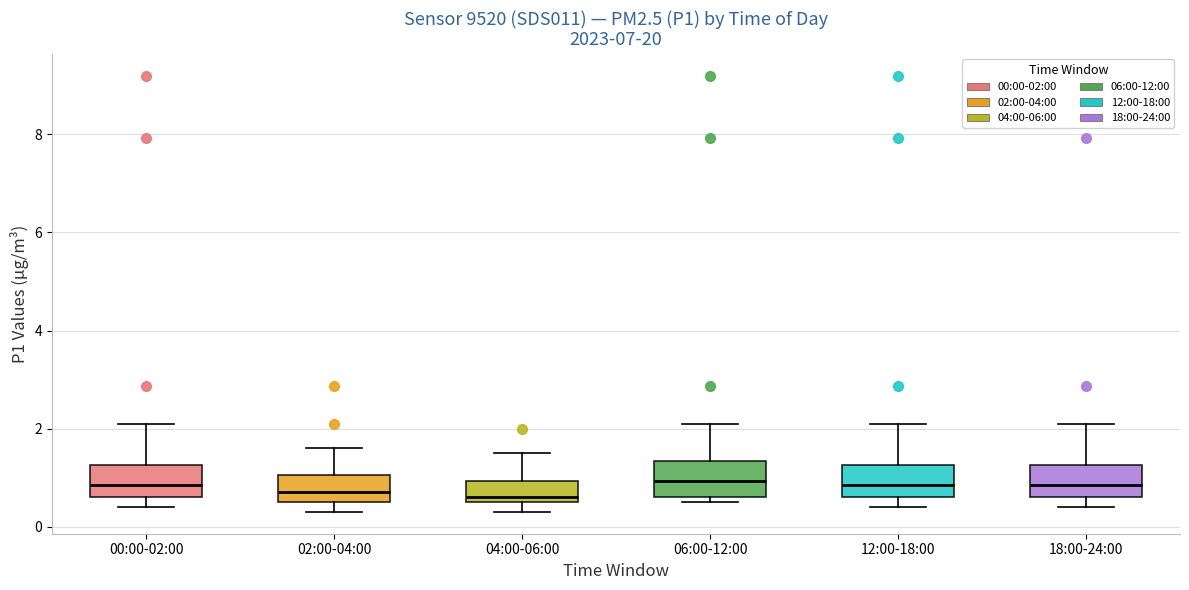

Where does the upper whisker of the box for 18:00-24:00 end on the y-axis? The values are not printed on the chart, so give them approximately, as read against the axis.

2.2